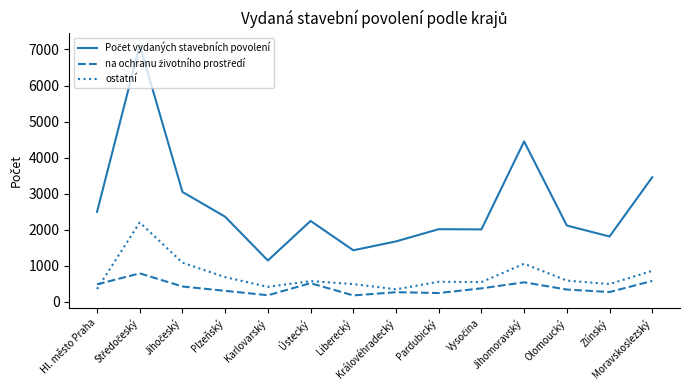

The ostatní series shows 490 at Liberecký. True or false?

True